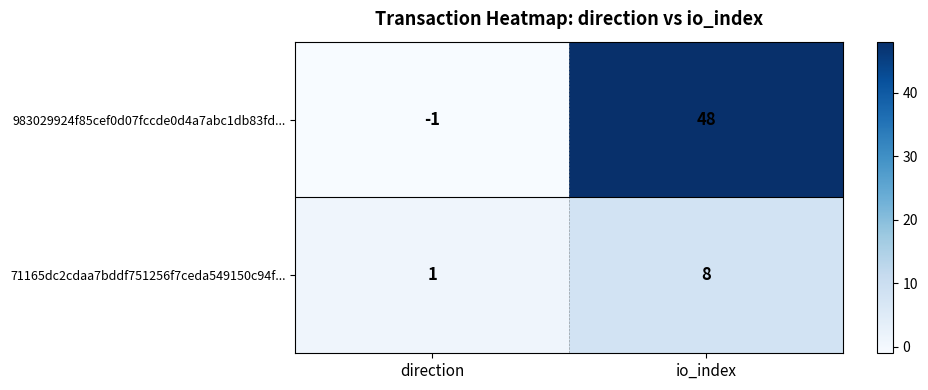

What is the sum of all 71165dc2cdaa7bddf751256f7ceda549150c94f... values?

9